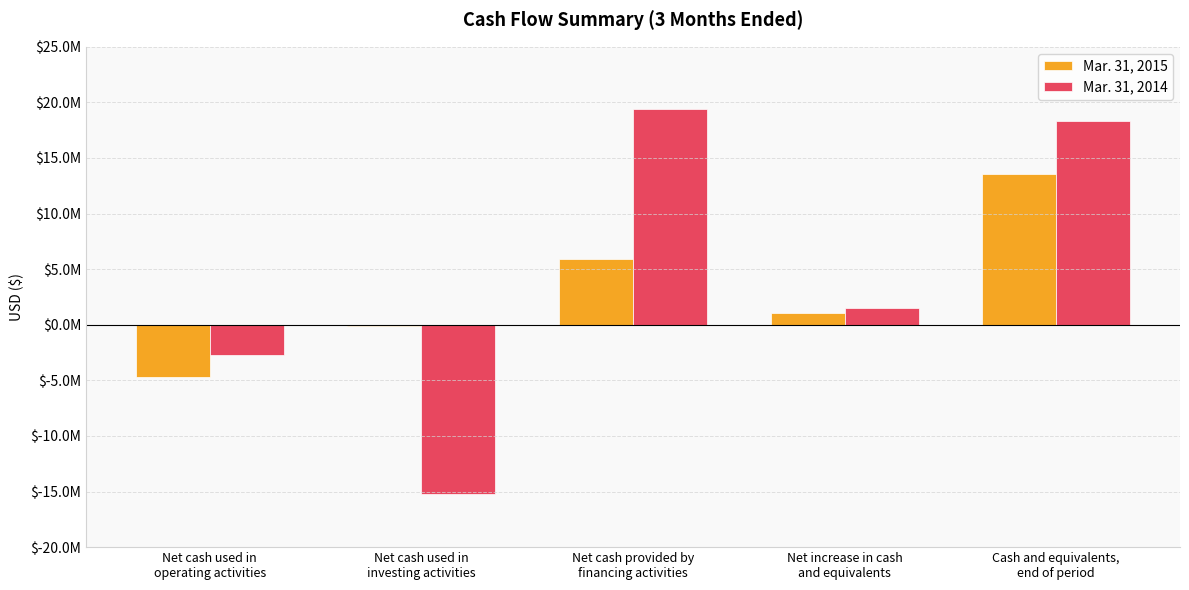

What is the highest value of the Mar. 31, 2014 series?

19433698